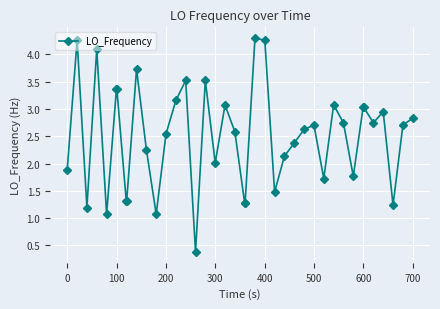

True or false: the data has more than 1 interior local peaks.

True